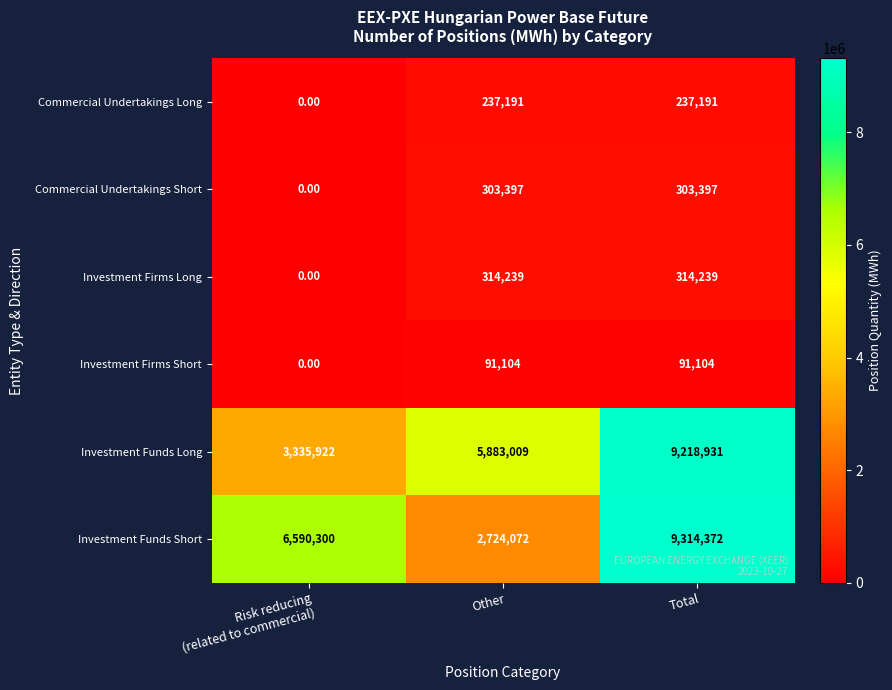

What is the spread (max minus min) of values at Total?

9223268